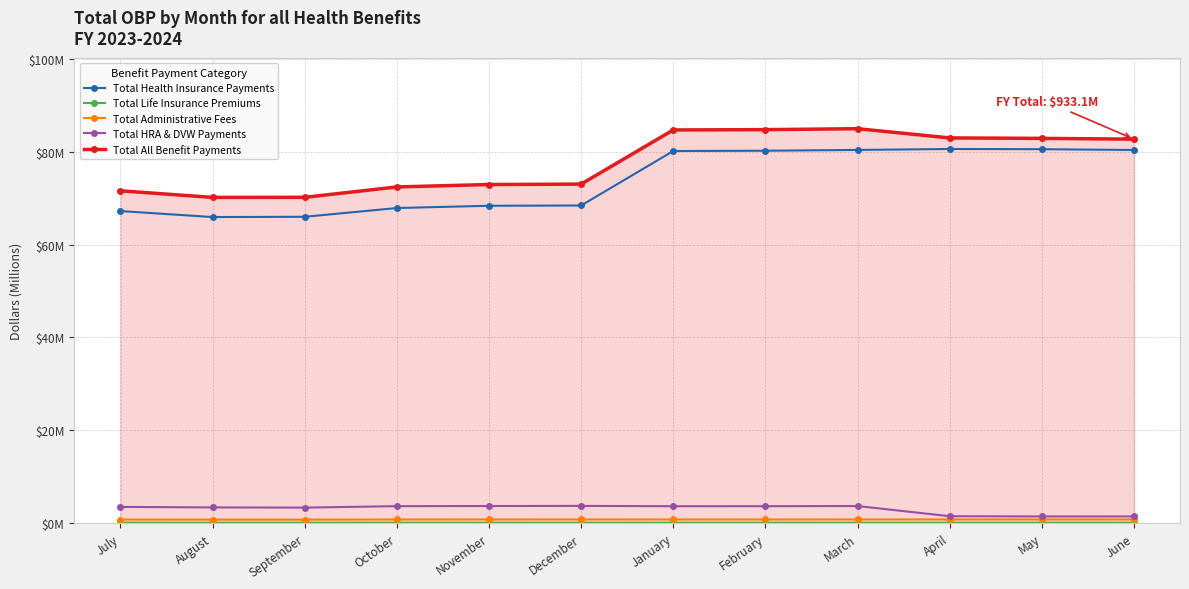

True or false: Total All Benefit Payments and Total Health Insurance Payments intersect in this chart.

False